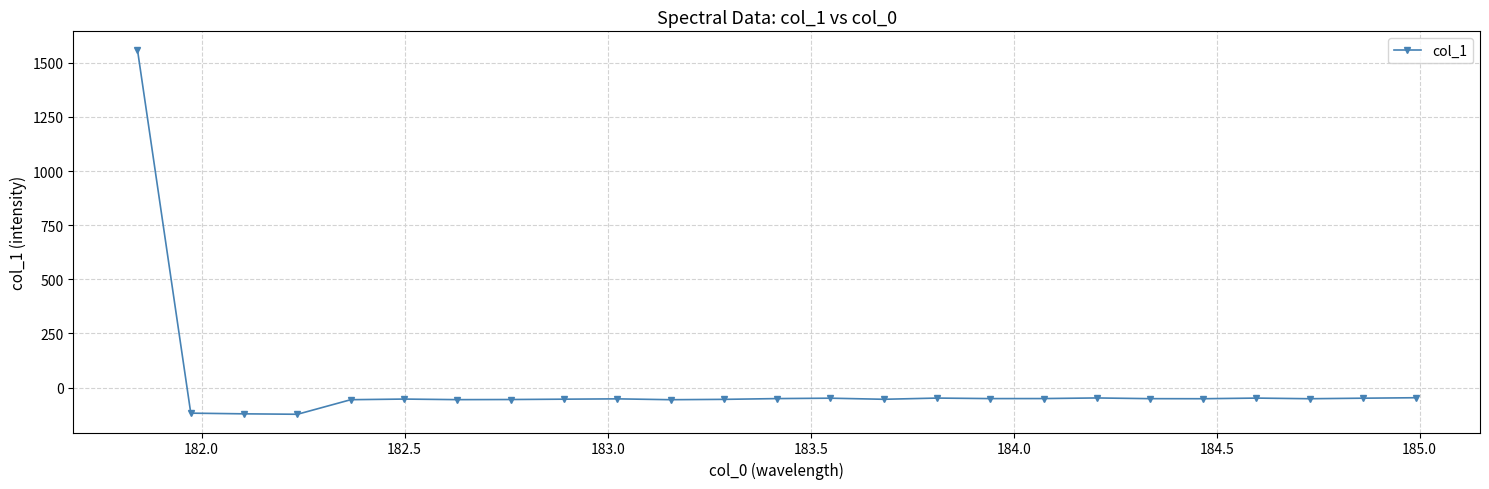

What is the difference between the second highest and second lowest values?

74.4